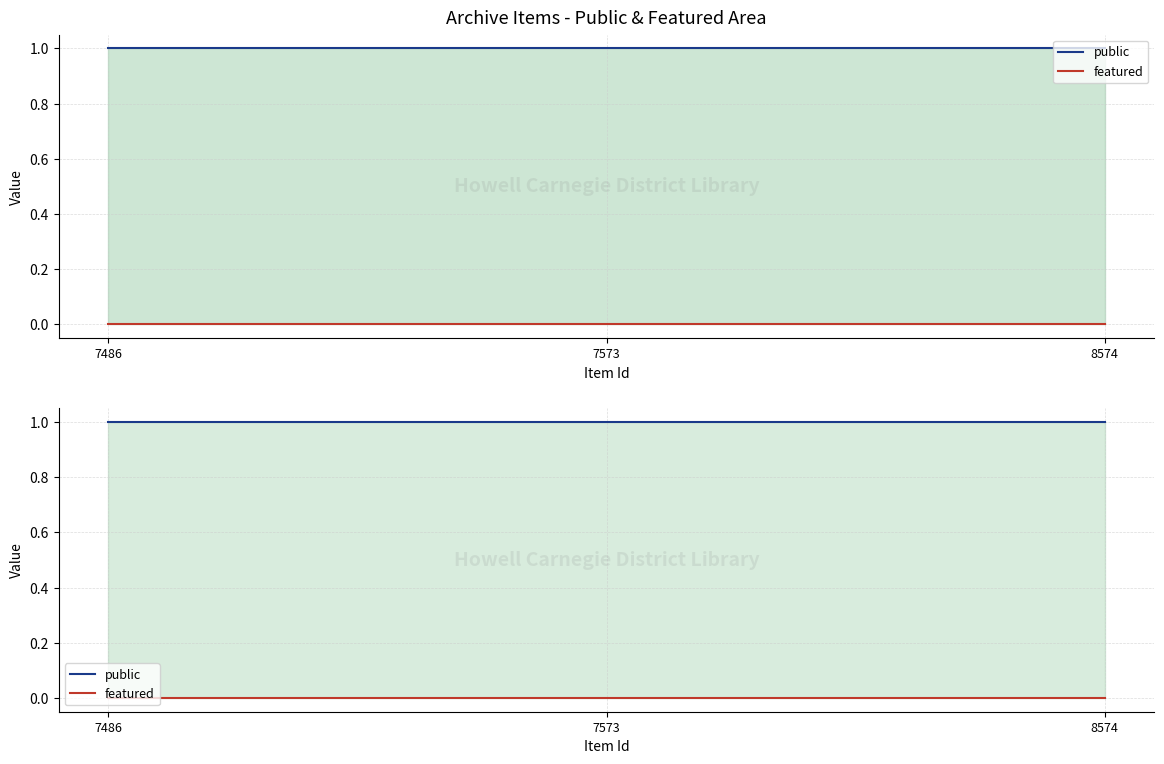

The public series shows 0 at 8574. True or false?

False